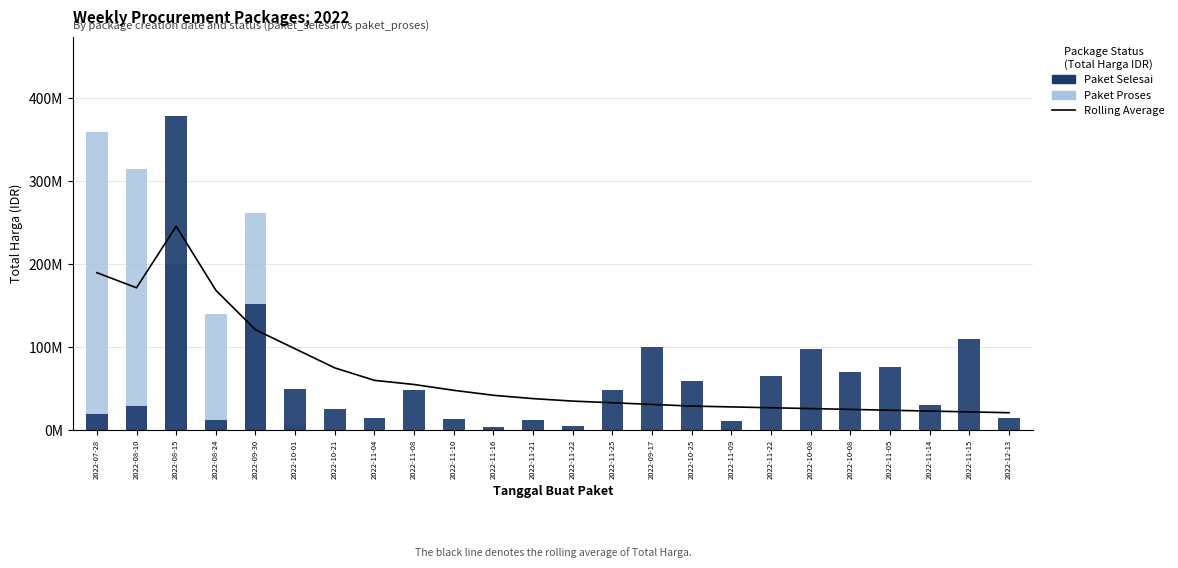

Count the number of data series in this chart.

3